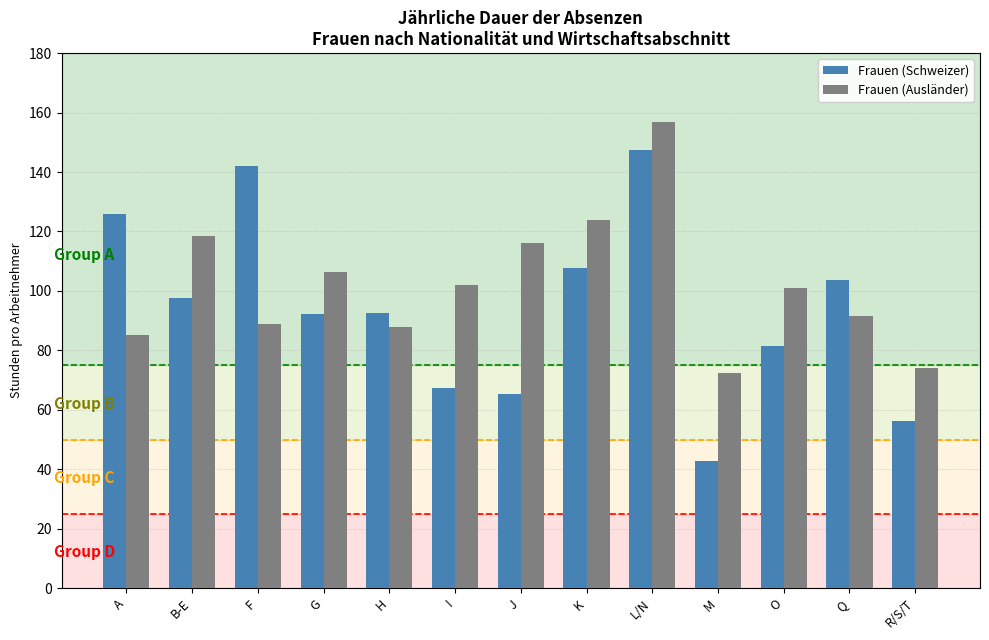

At which label is Frauen (Ausländer) closest to 114?

J